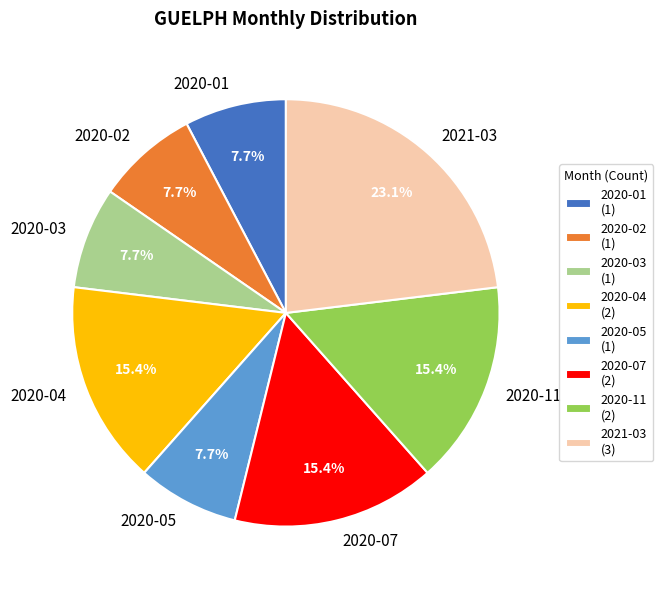

Does any single category account for the majority?

No